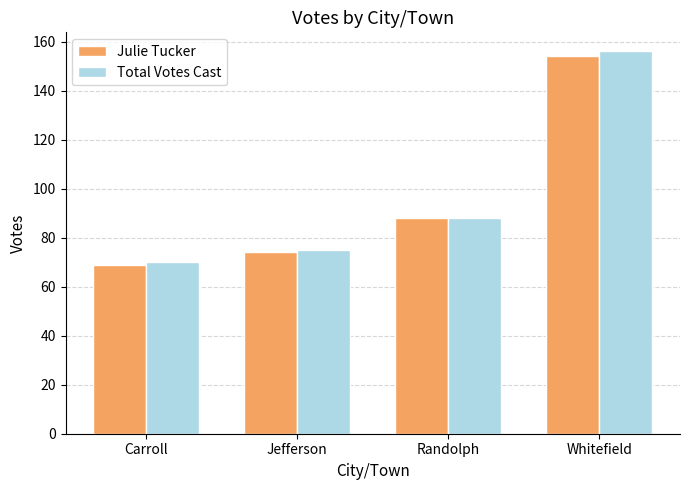

Rank the categories by Julie Tucker value from lowest to highest.

Carroll, Jefferson, Randolph, Whitefield